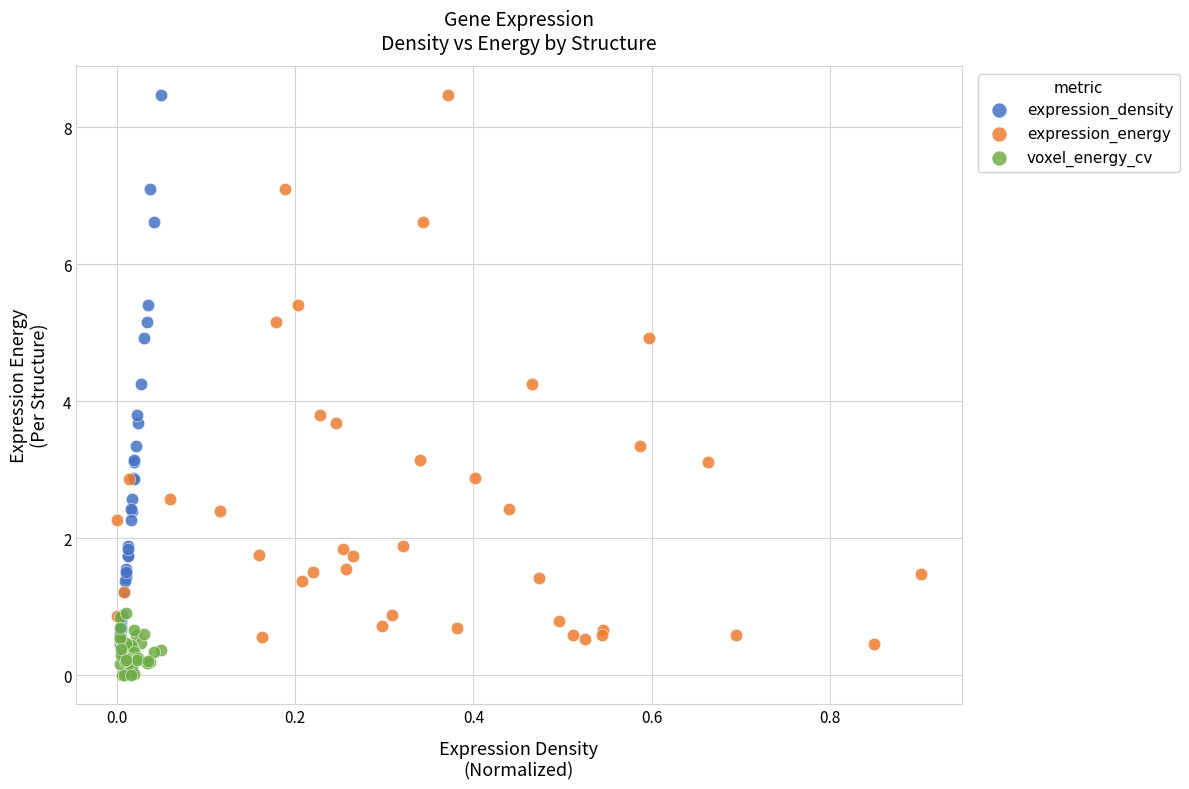

Which series contains the lowest Y value?

voxel_energy_cv